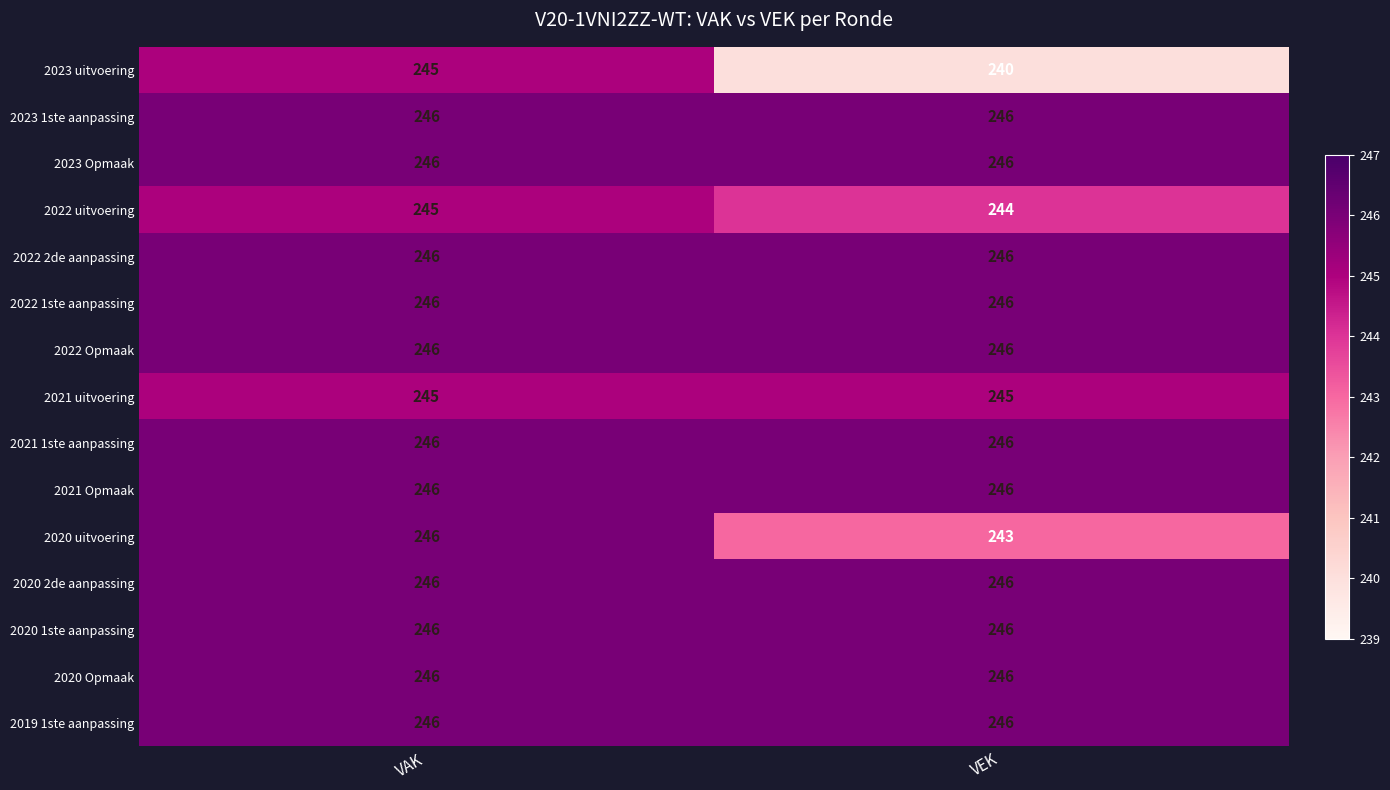

Which series has the widest spread of values?

2023 uitvoering